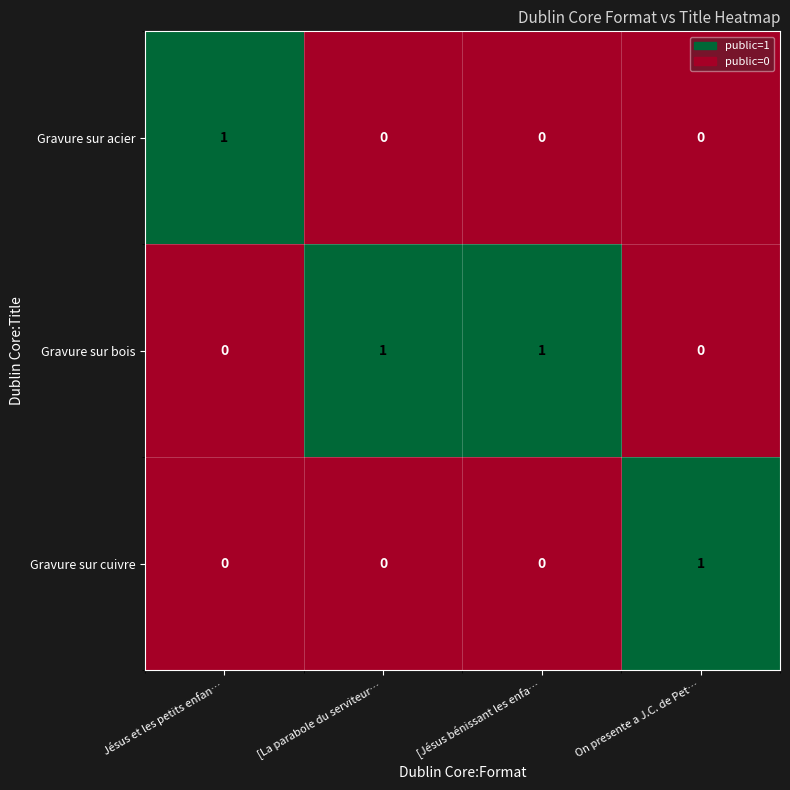

True or false: Gravure sur acier has a value of 1 at Jésus et les petits enfan….

True